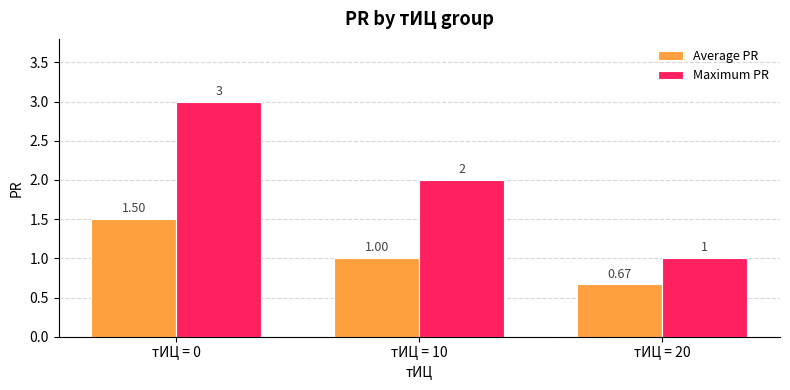

Between тИЦ = 10 and тИЦ = 20, which series saw the biggest shift?

Maximum PR